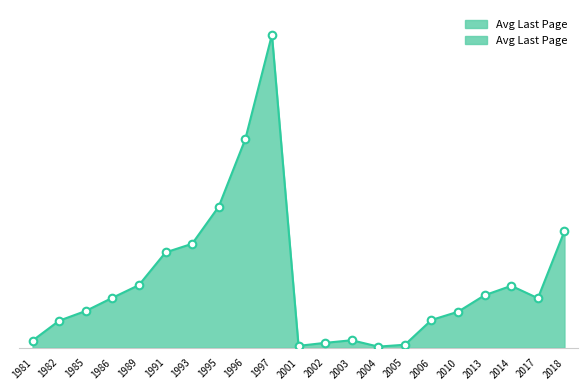

Between 2018 and 2014, which is larger?

2018